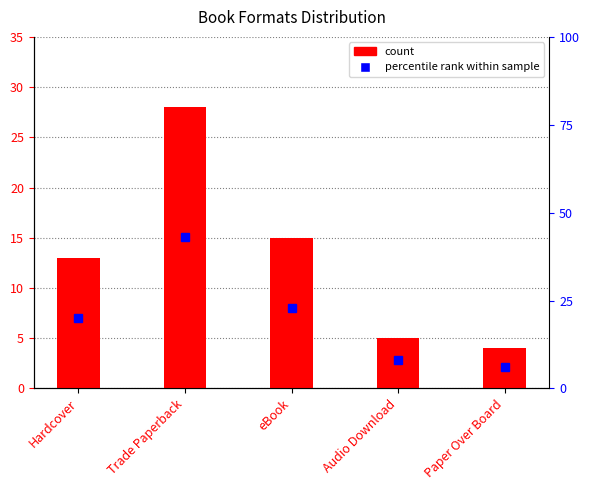

How many data points in count are above 13?

2